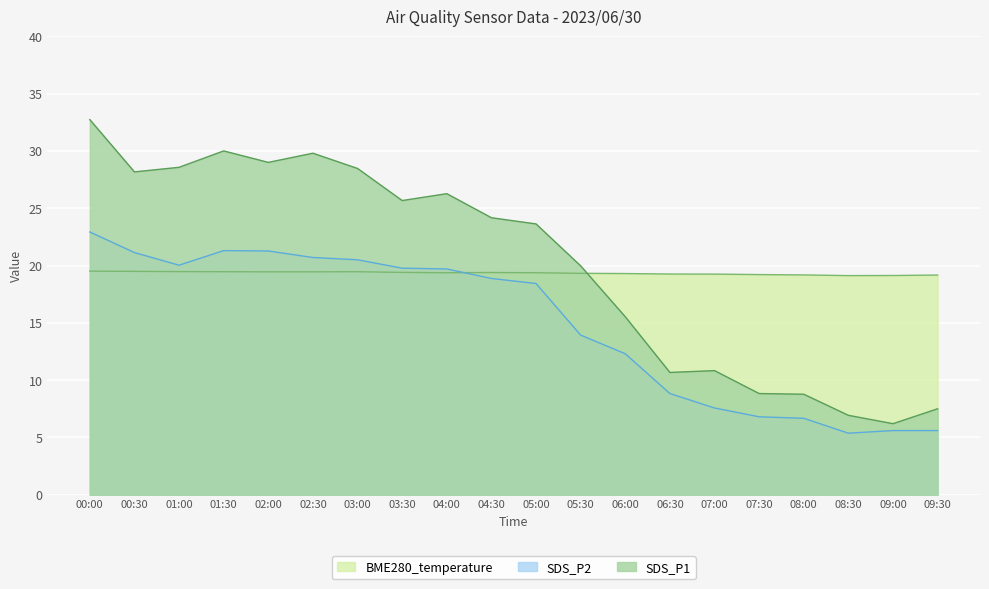

How many data points in SDS_P2 are less than 18?

9